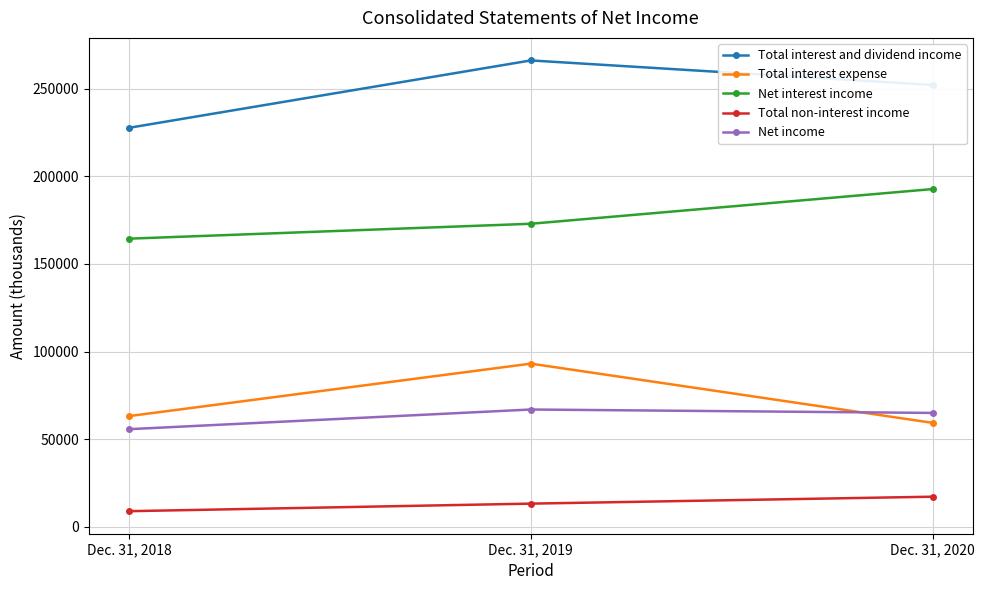

Which series changed the most between Dec. 31, 2019 and Dec. 31, 2020?

Total interest expense